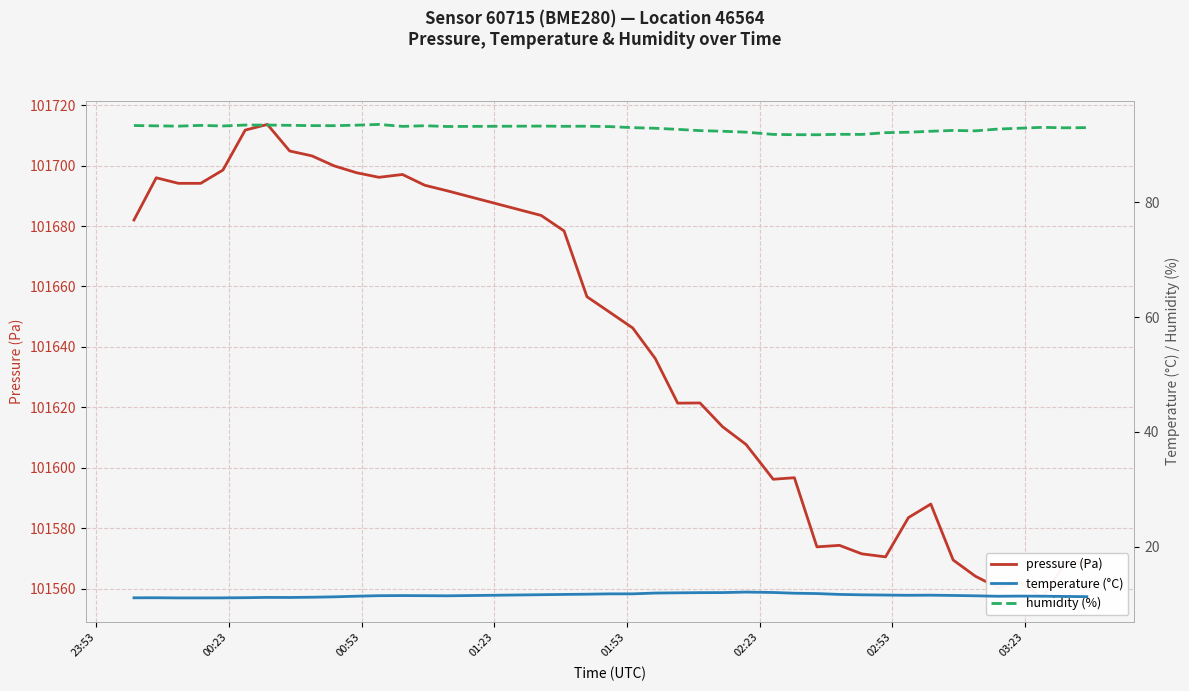

What is the difference between the maximum and second lowest values in the humidity (%) series?

1.8